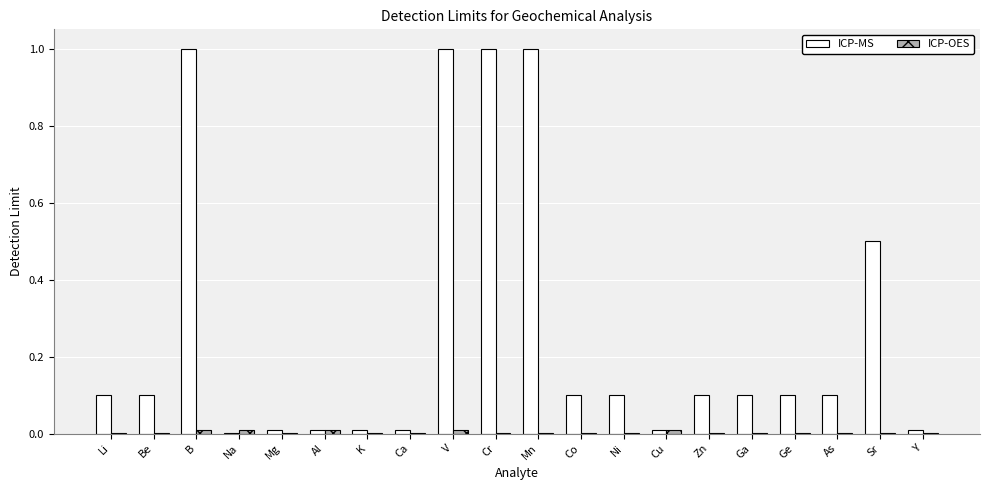

Which series has the largest total across all categories?

ICP-MS